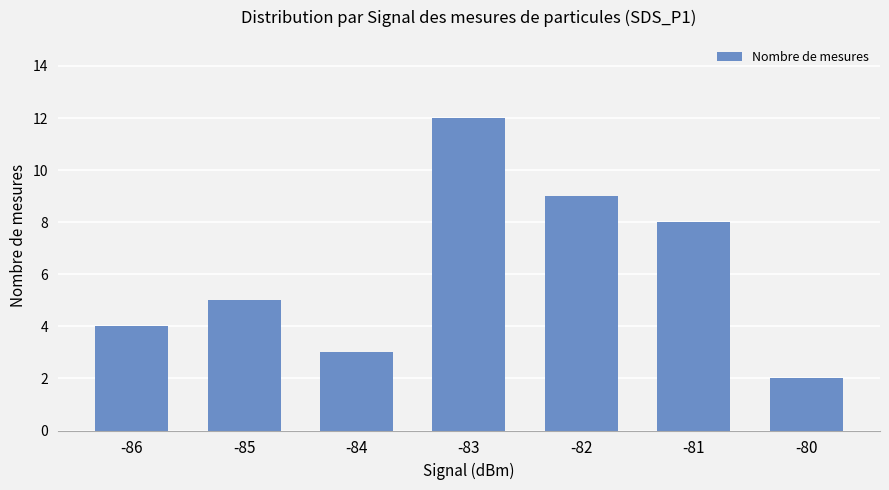

What is the sum of all values?

43